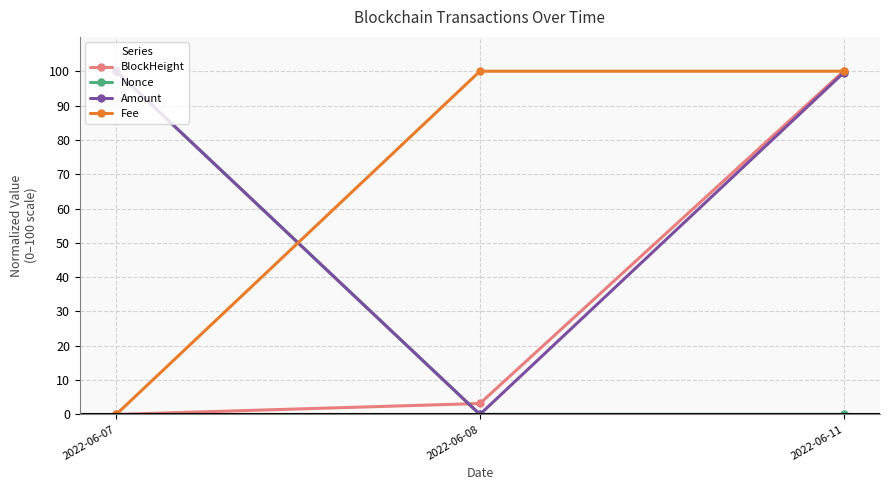

The Amount series shows 141.8 at 2022-06-11. True or false?

False